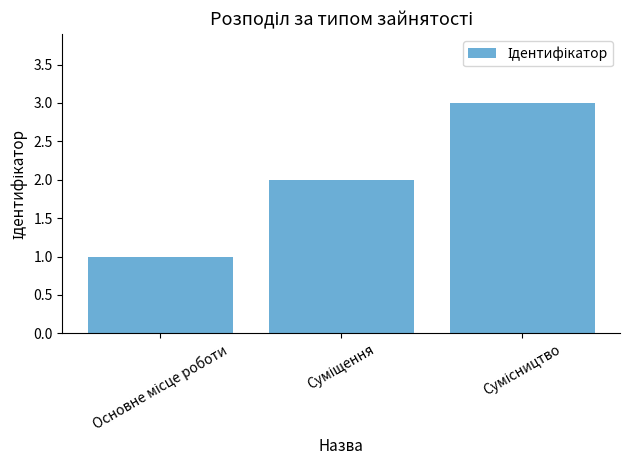

What is the sum of all values?

6